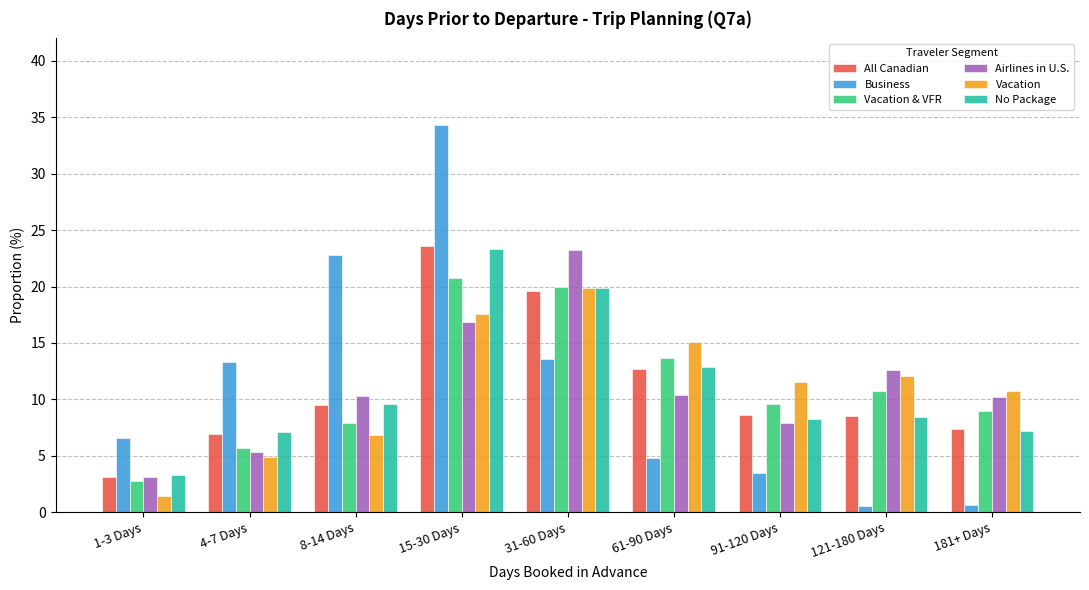

What is the total value across all series at 4-7 Days?

43.2